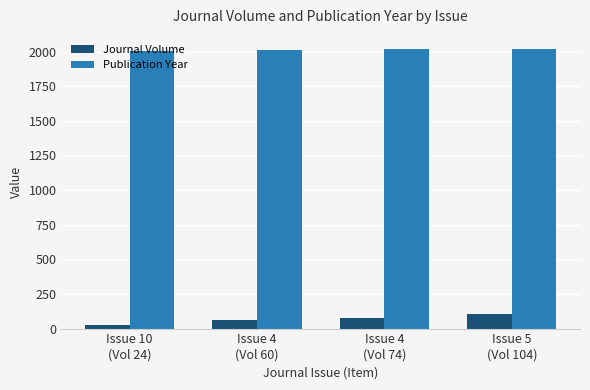

Rank the series at Issue 4
(Vol 74) from lowest to highest value.

Journal Volume, Publication Year